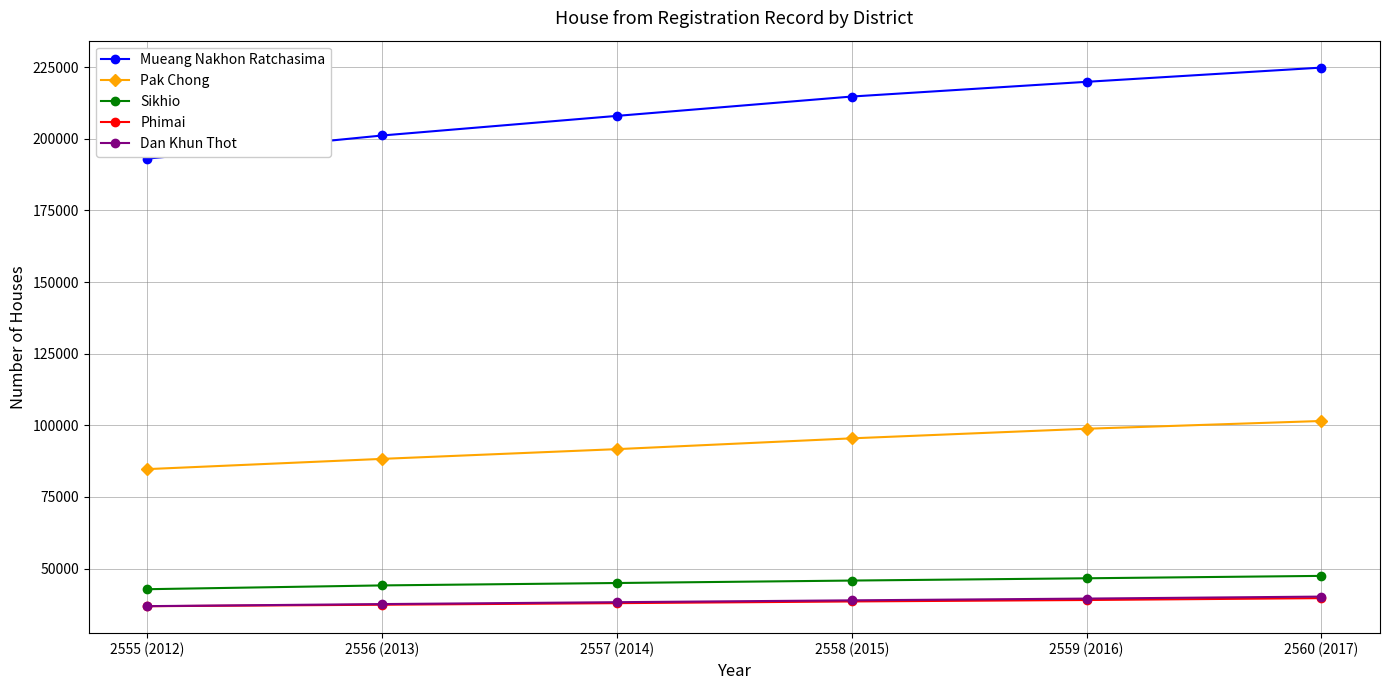

How many data points does each series have?

6